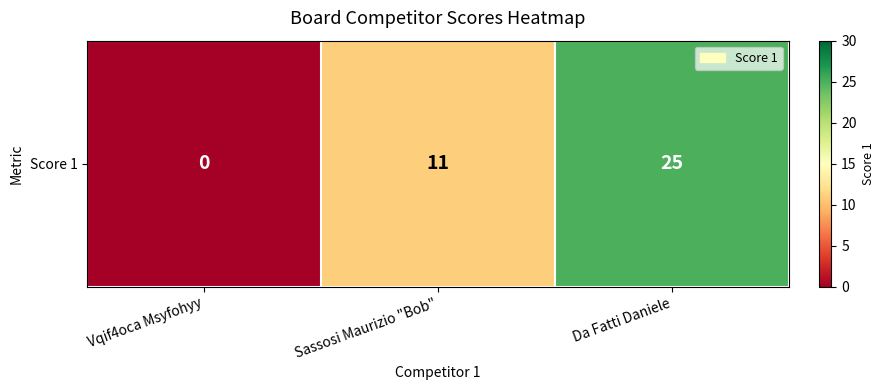

What is the difference between the values at Vqif4oca Msyfohyy and Da Fatti Daniele?

25